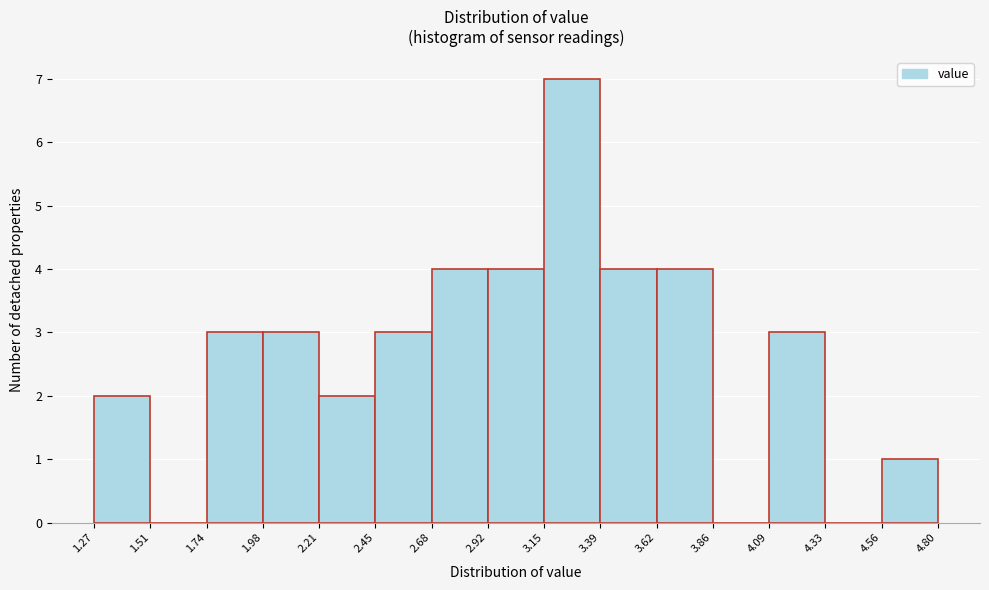

How tall is the bar that spans 3.62 to 3.86 on the x-axis? The values are not printed on the chart, so give them approximately, as read against the axis.

4